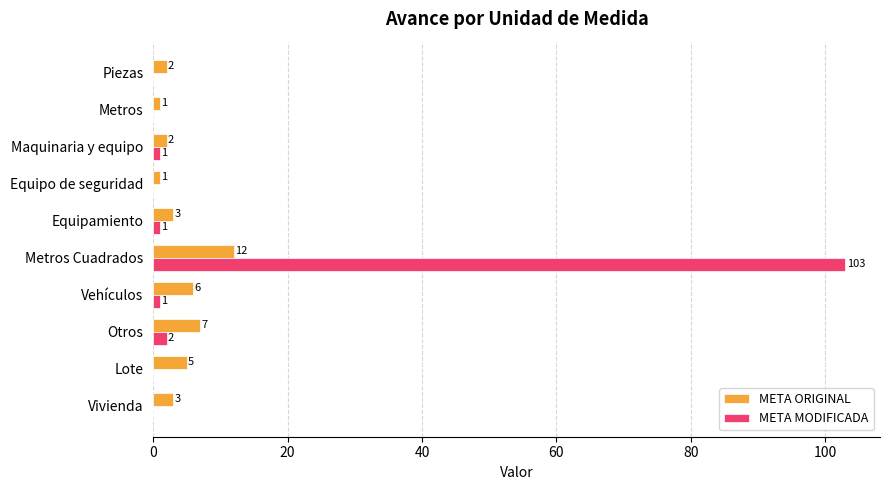

Where is META MODIFICADA nearest to the value 51?

Otros